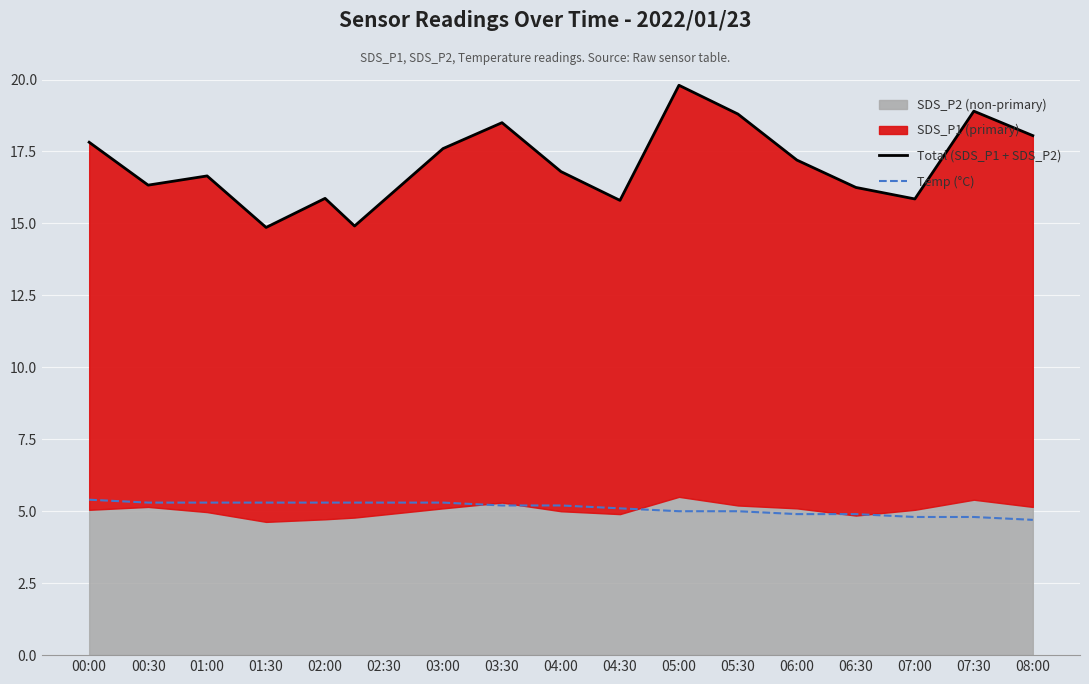

The value of Temp (°C) at 00:30 is 5.3. True or false?

True